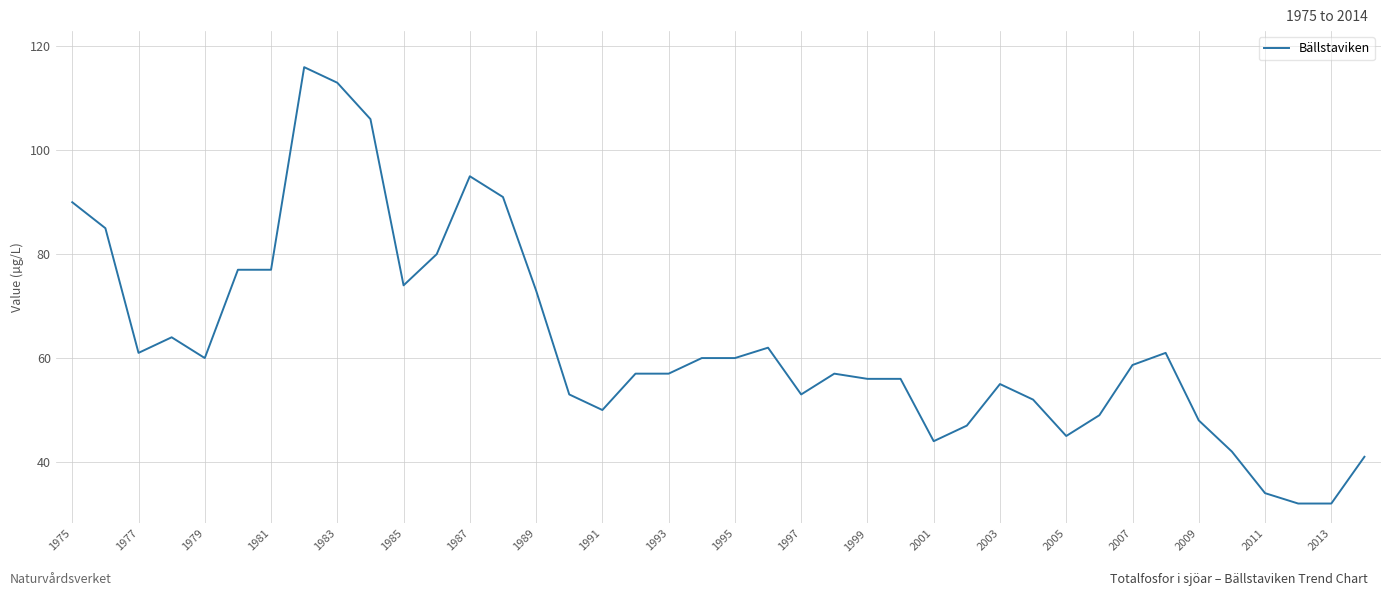

What is the smallest value displayed?

32.0